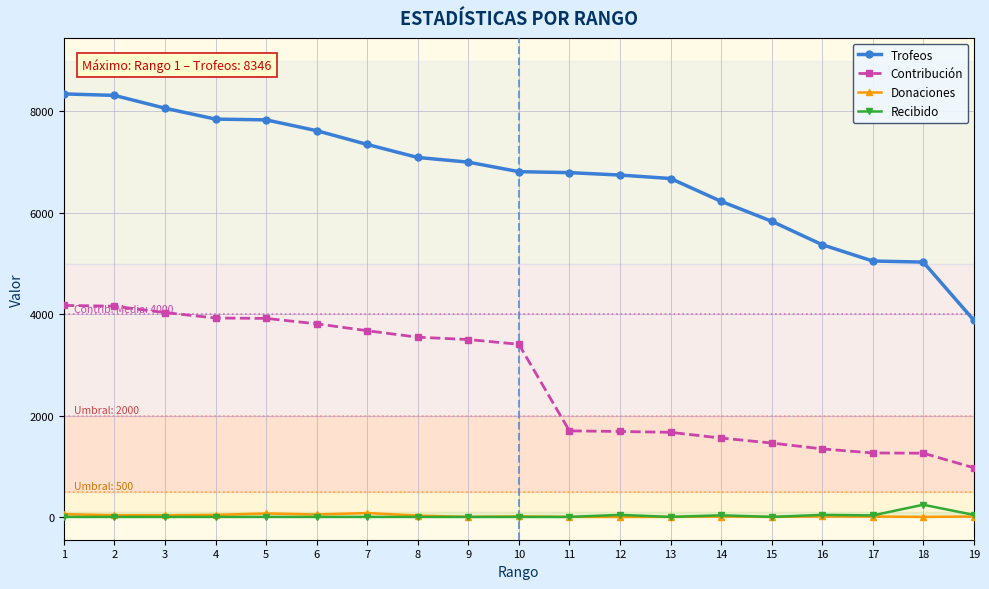

What are all the series names shown in the legend?

Trofeos, Contribución, Donaciones, Recibido